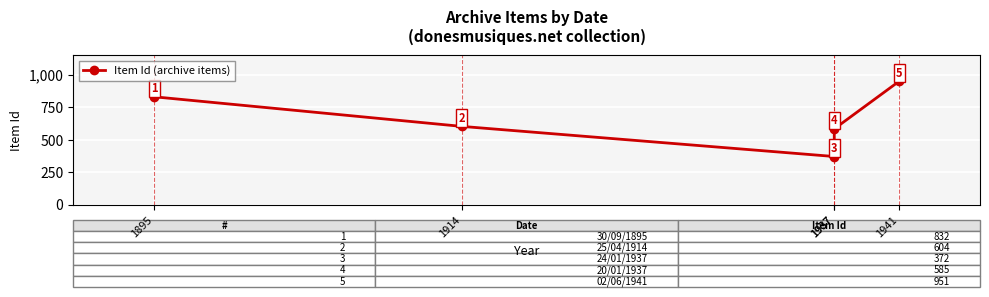

Which category has the lowest value across all series?

1937